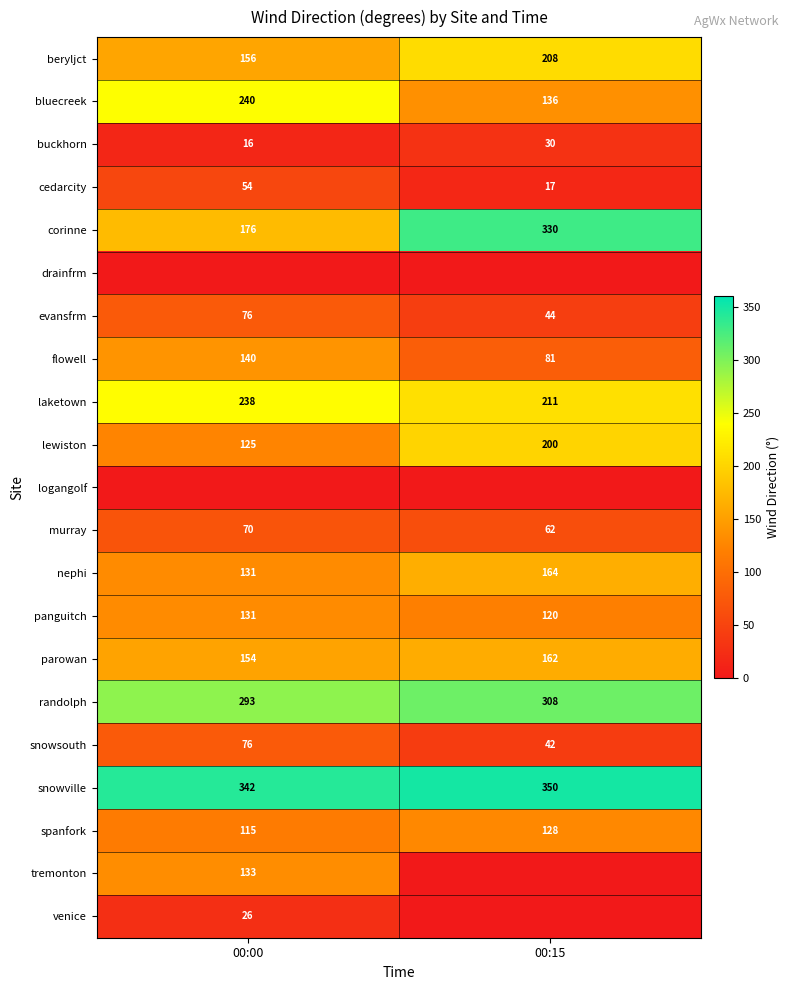

What is the maximum value for murray?

70